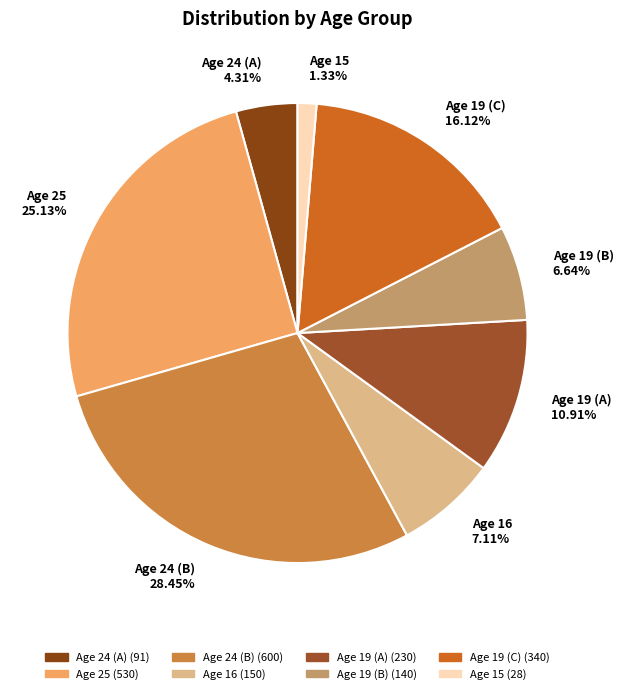

What is the ratio of the value at Age 19 (A) to the value at Age 19 (C)?

0.7